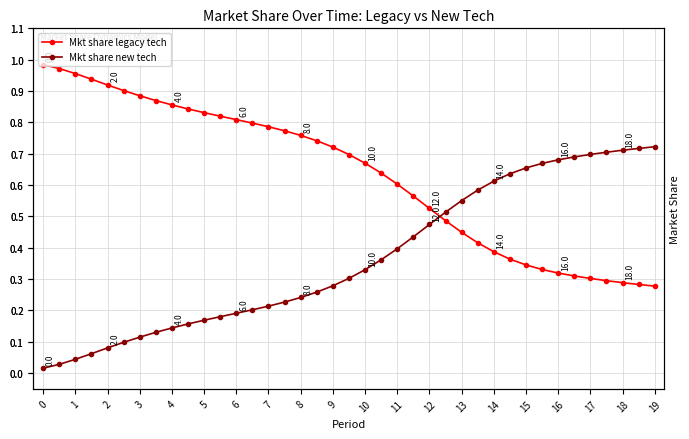

After their last crossing, which series has the higher values: Mkt share legacy tech or Mkt share new tech?

Mkt share new tech